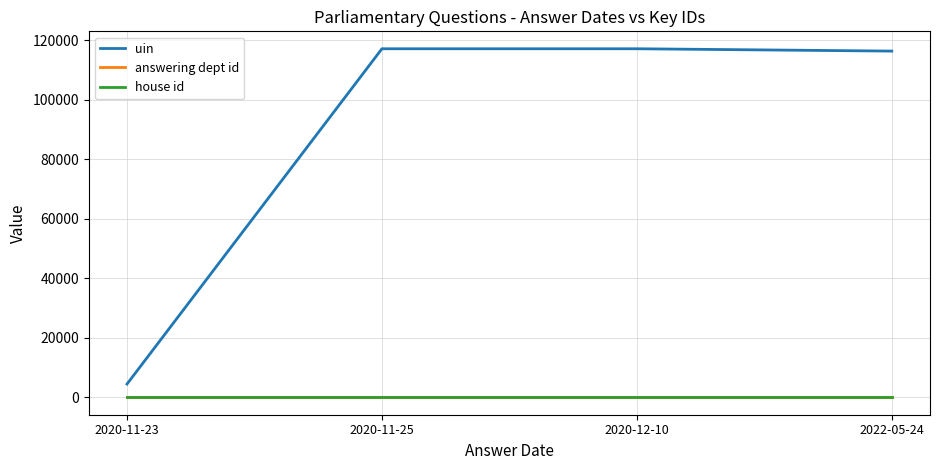

Which series has the largest total across all categories?

uin